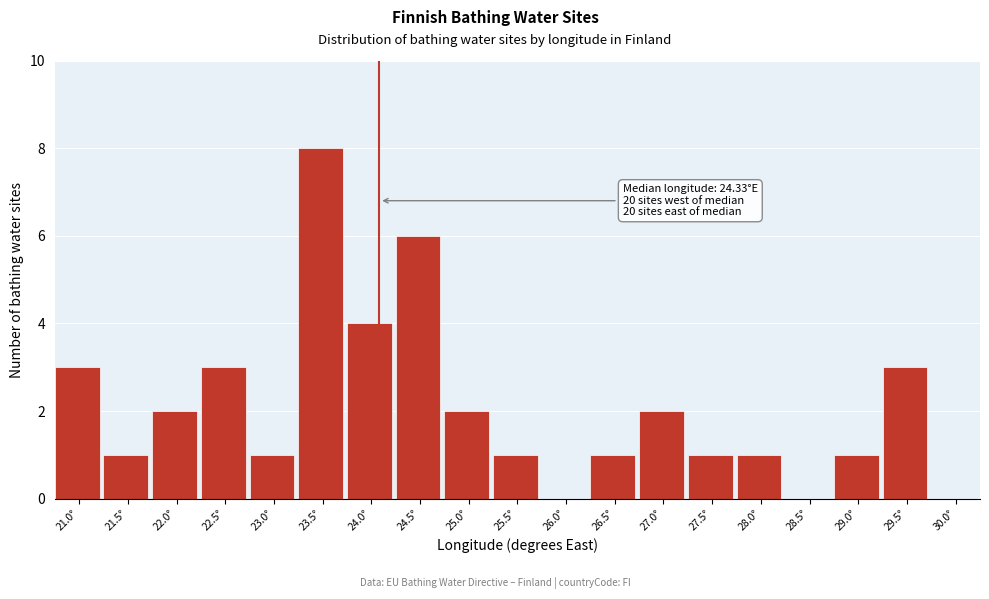

Reading left to right, list all the values displayed in this chart.

21.0°=3	21.5°=1	22.0°=2	22.5°=3	23.0°=1	23.5°=8	24.0°=4	24.5°=6	25.0°=2	25.5°=1	26.0°=0	26.5°=1	27.0°=2	27.5°=1	28.0°=1	28.5°=0	29.0°=1	29.5°=3	30.0°=0